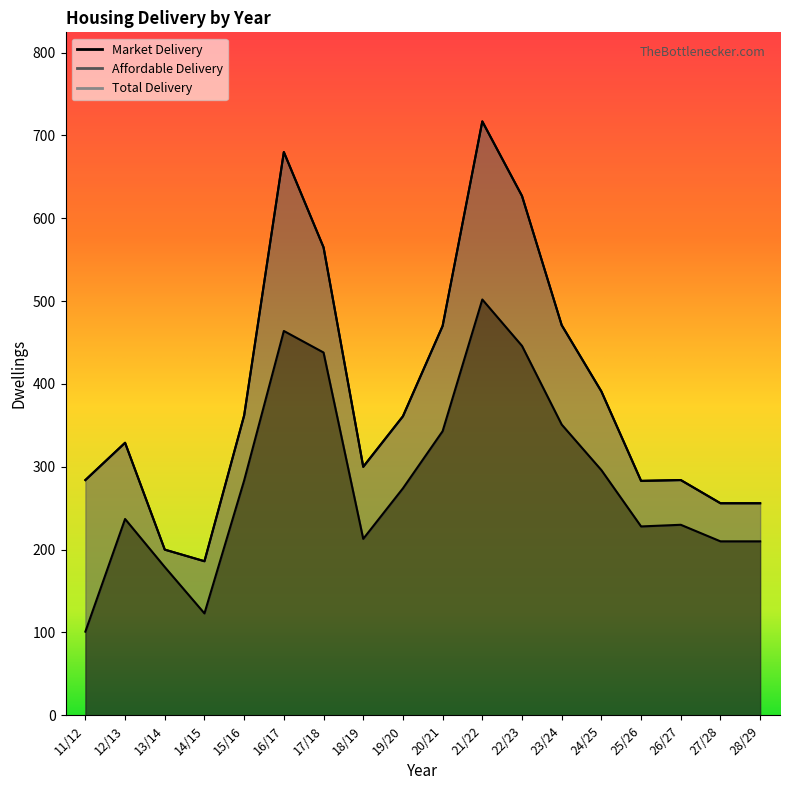

Does the chart display data point markers on the line(s)?

No